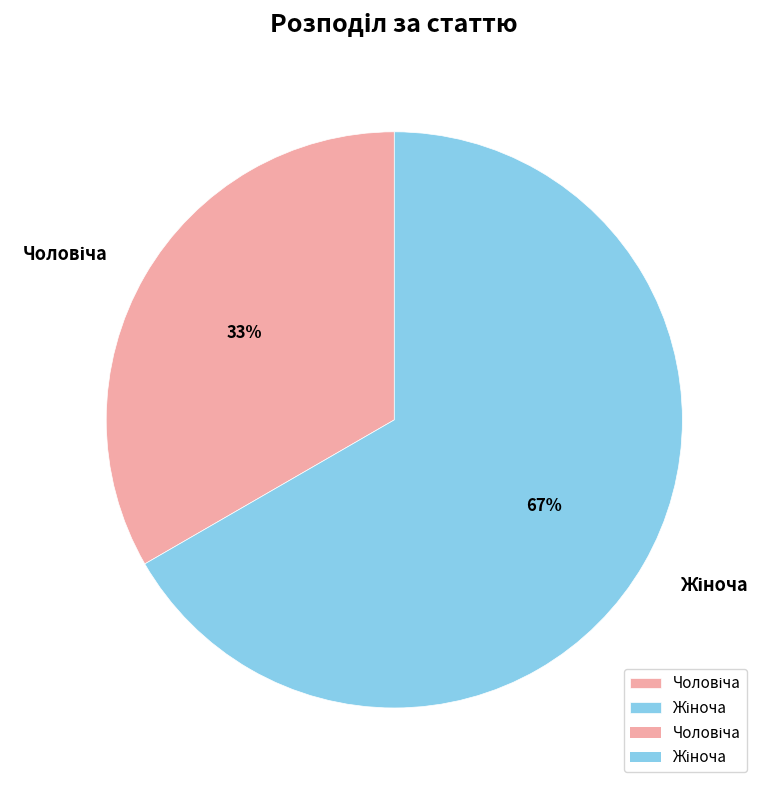

To the nearest percent, what is the average slice percentage?

50%